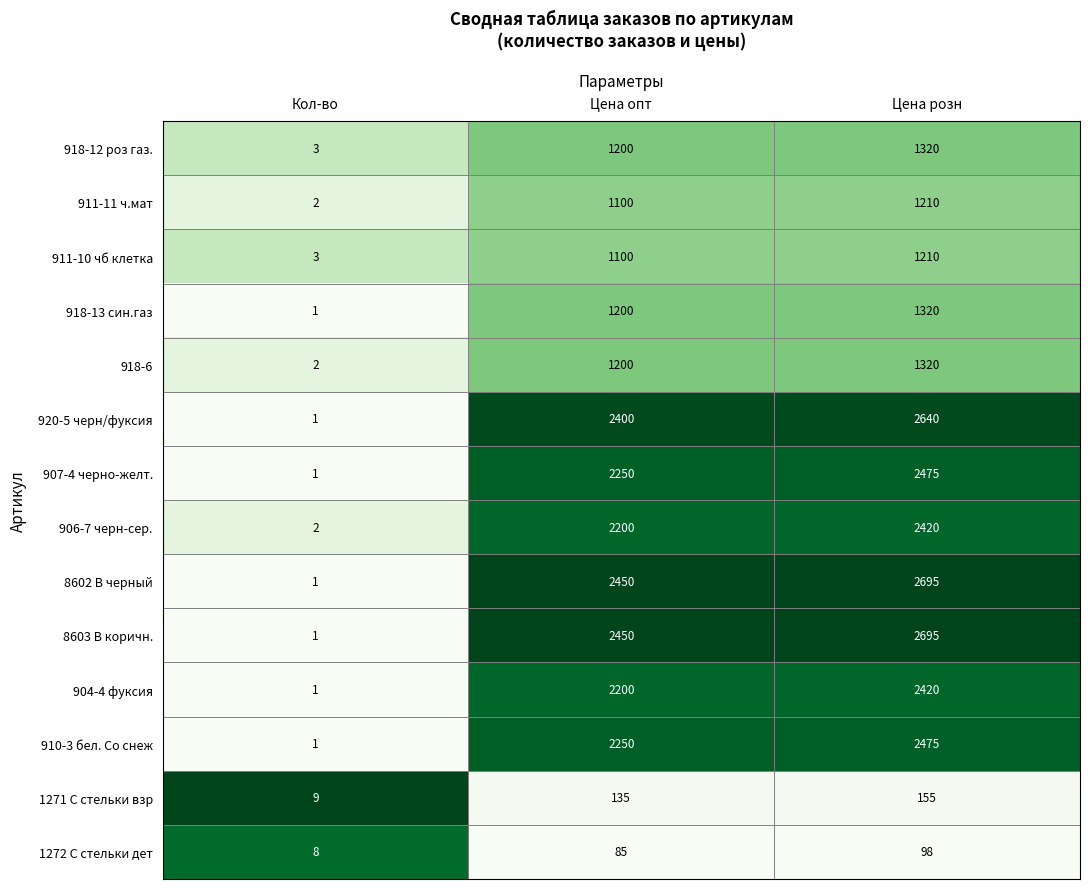

What is the difference between the highest and lowest values at Цена опт?

2365